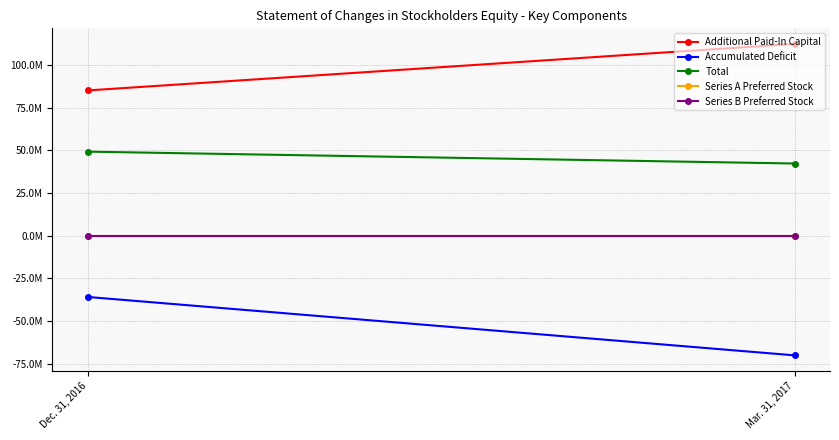

At which category does the chart reach its minimum across all series?

Mar. 31, 2017